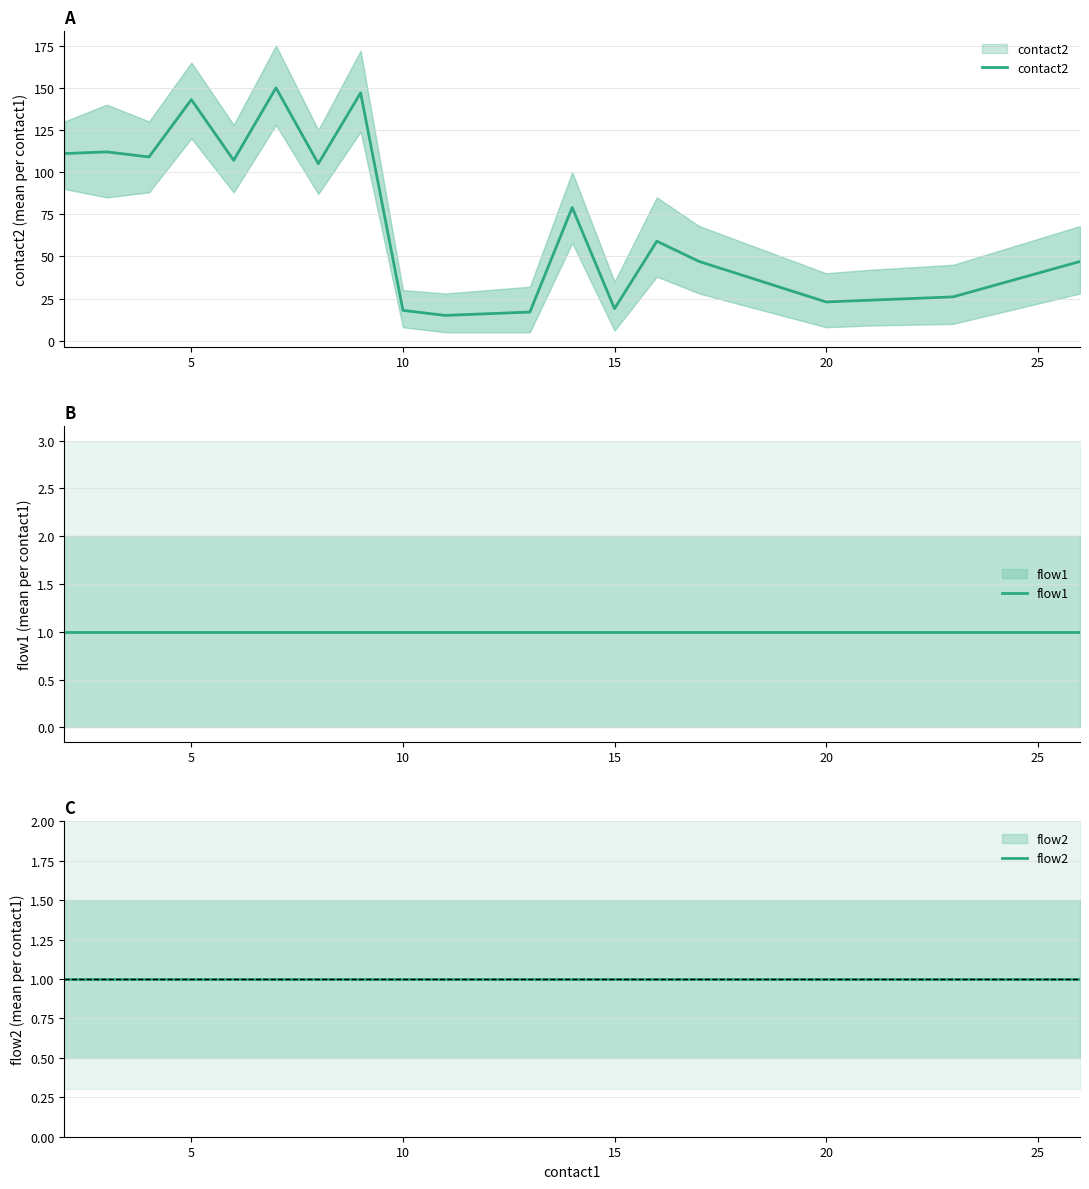

What are all the series names shown in the legend?

contact2, flow1, flow2